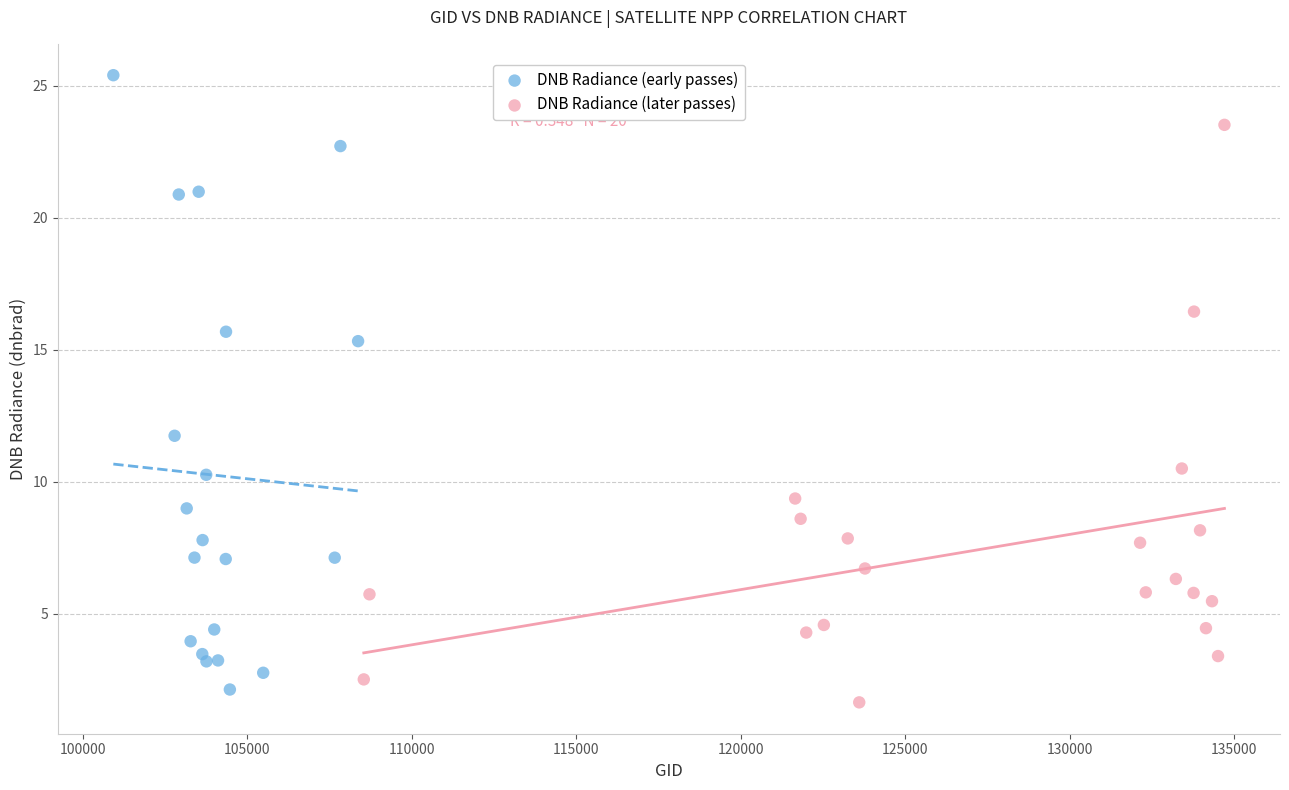

Which series has the largest Y range (max minus min)?

DNB Radiance (early passes)